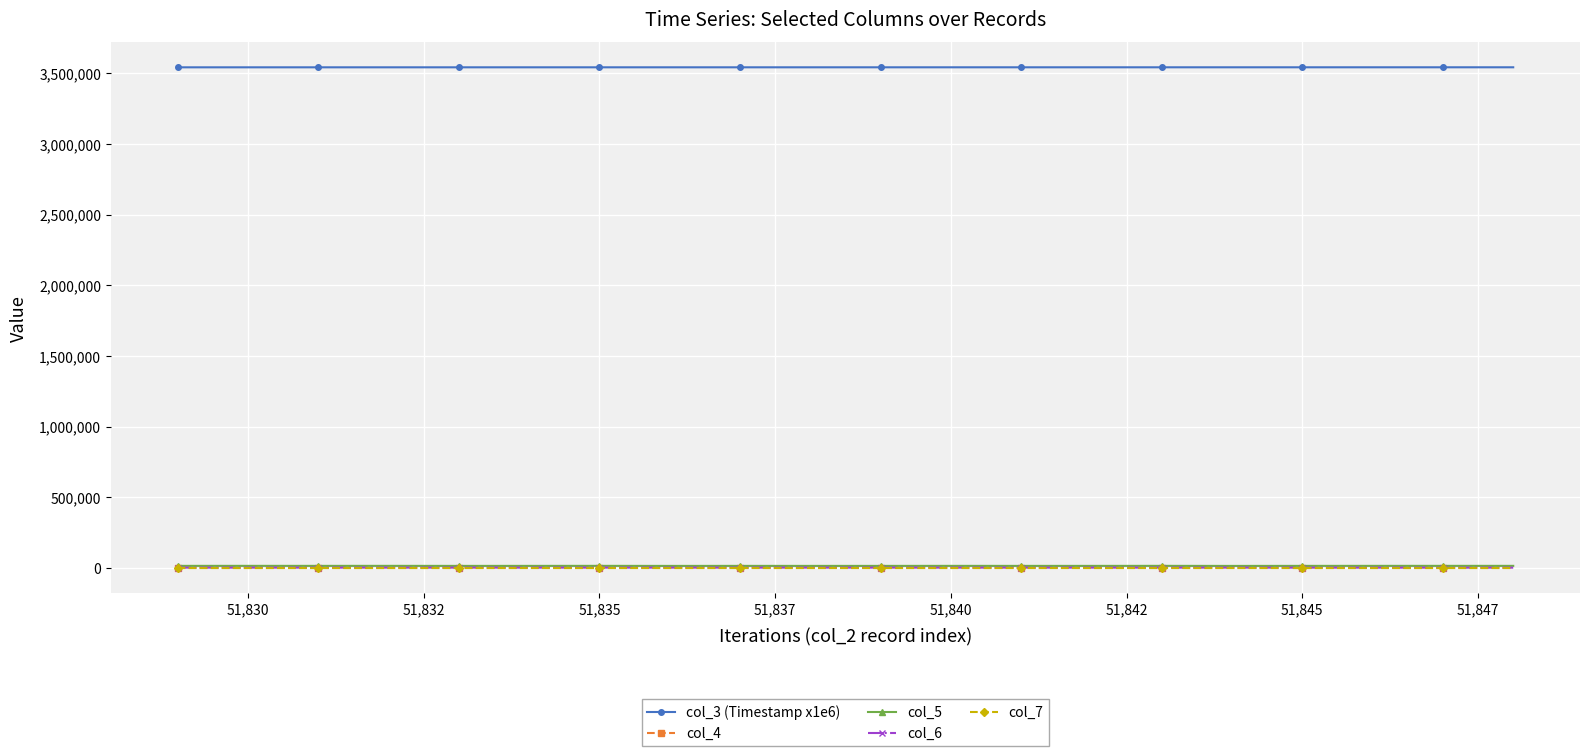

Which series has the largest total across all categories?

col_3 (Timestamp x1e6)